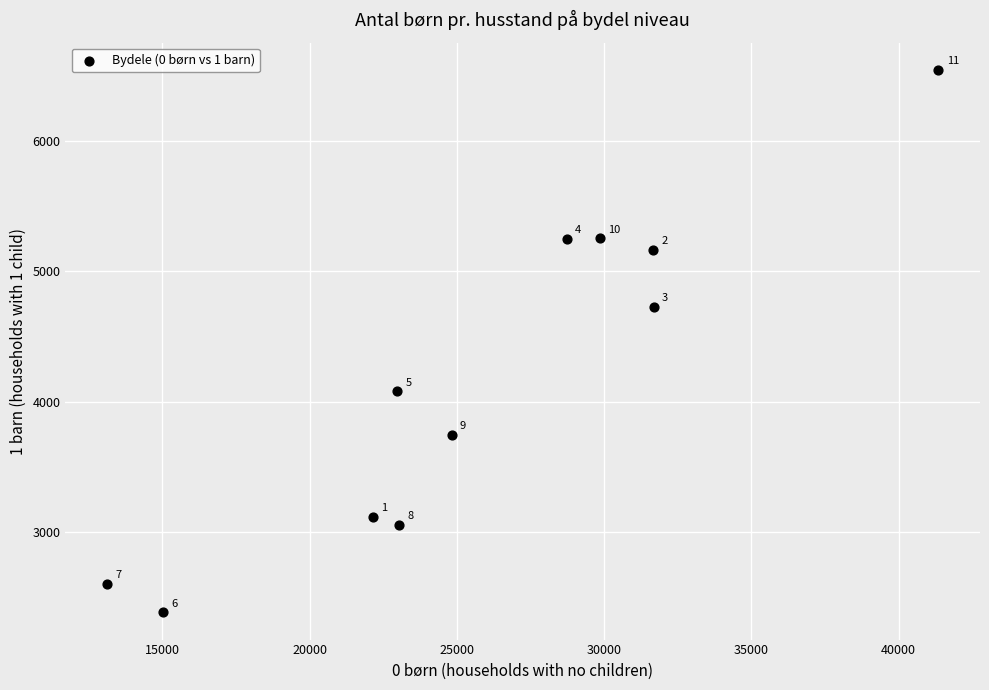

What Y value in the scatter plot is closest to 4464?

4729